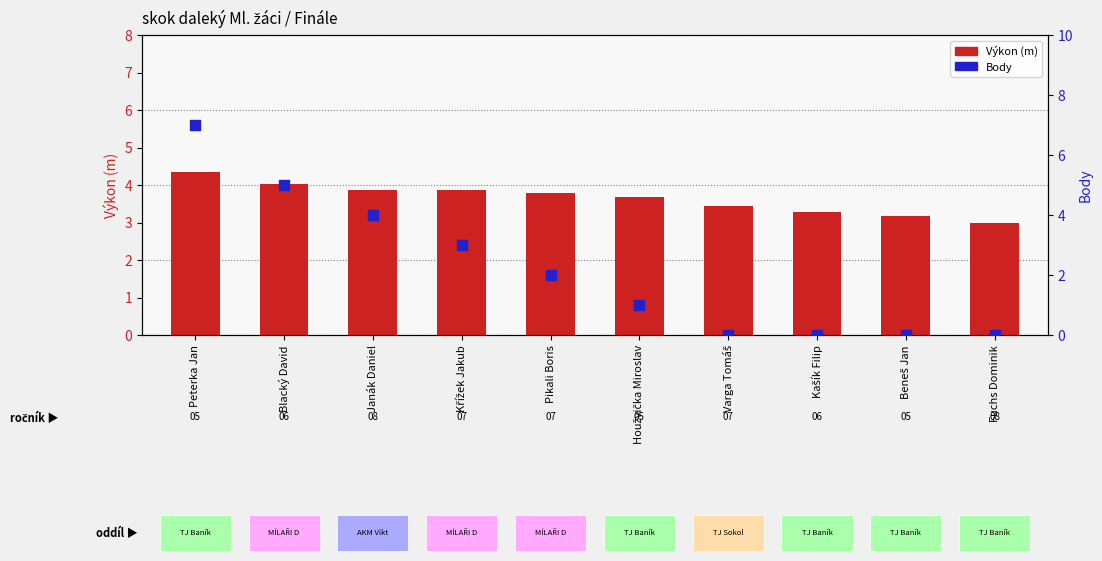

At how many categories does at least one series exceed 3?

9